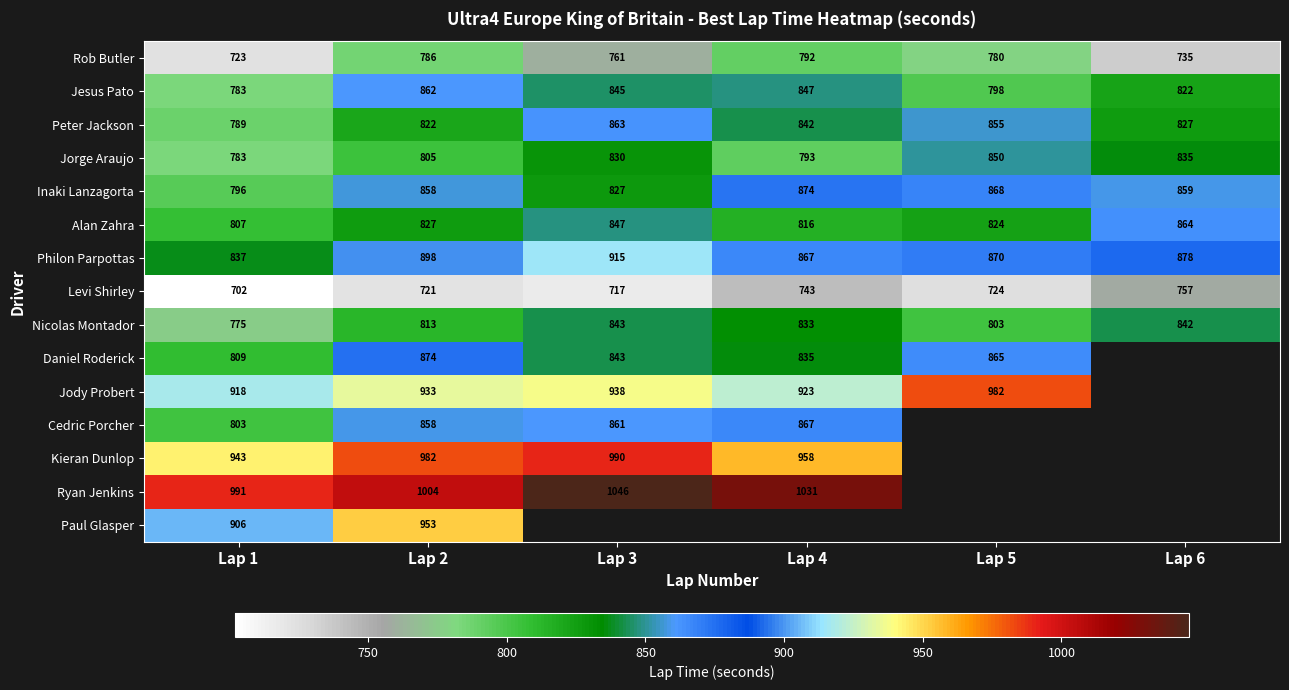

Is the value of Alan Zahra at Lap 3 greater than the value of Nicolas Montador at Lap 5?

Yes